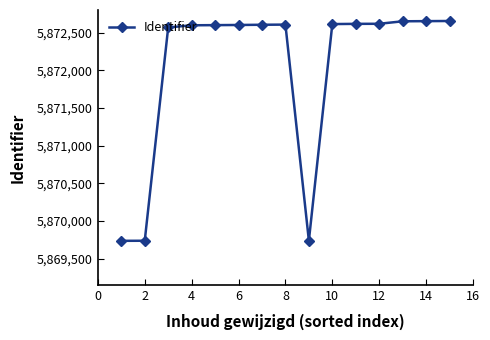

Is this an area chart (filled region under the line)?

No